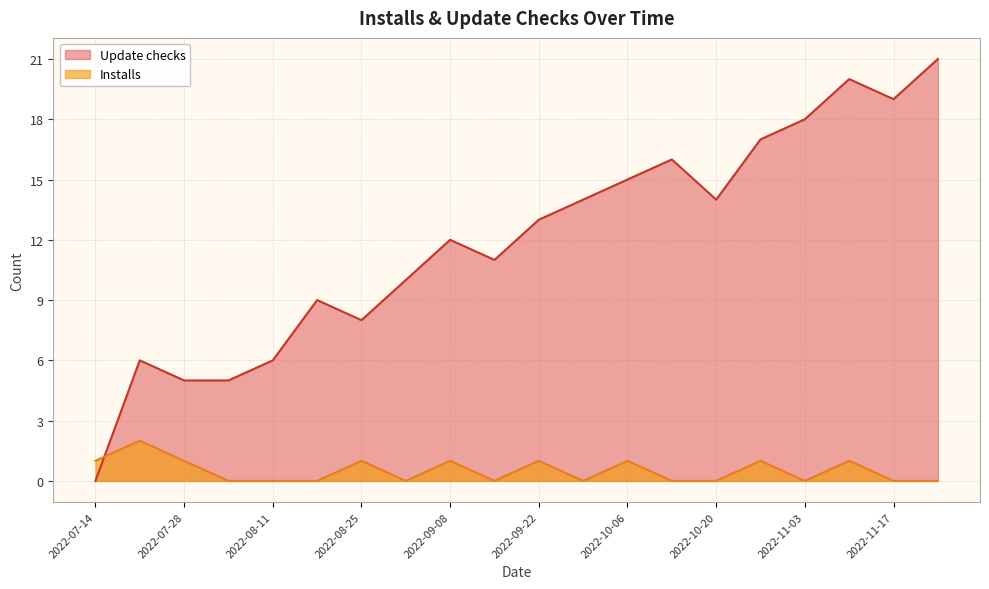

Where is Installs nearest to the value 1?

2022-07-14